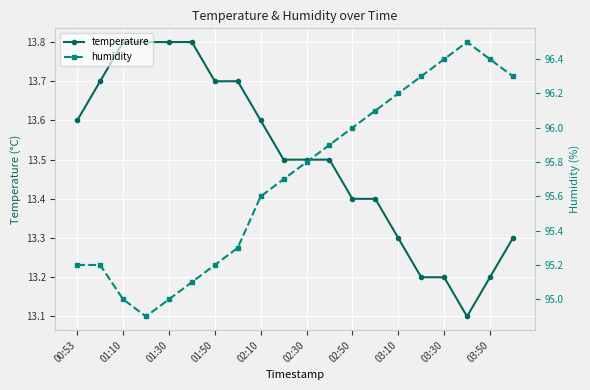

What is the sum of all humidity values?

1914.1